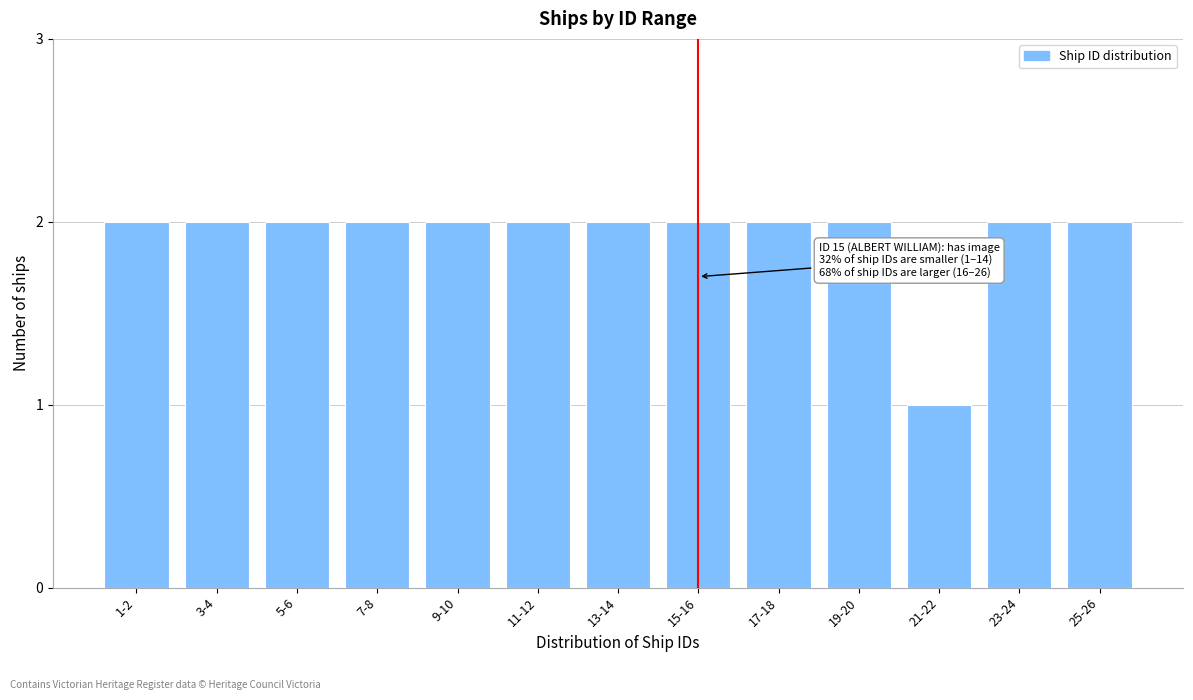

Reading right to left, what are all the values shown in this chart?

2	2	1	2	2	2	2	2	2	2	2	2	2